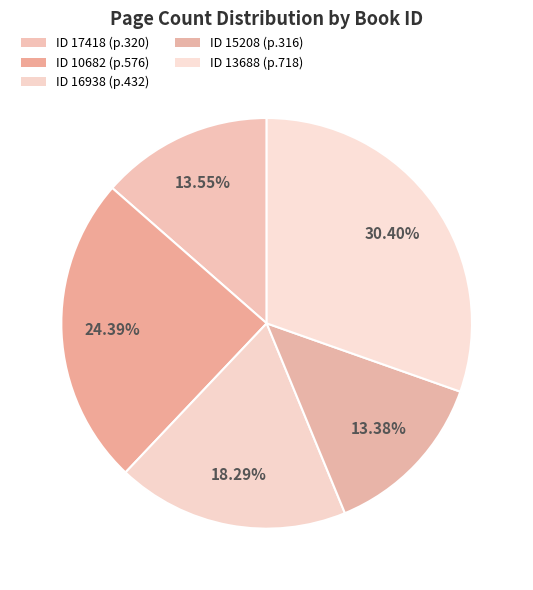

To the nearest percent, what is the difference between the largest and smallest slice percentages?

17%